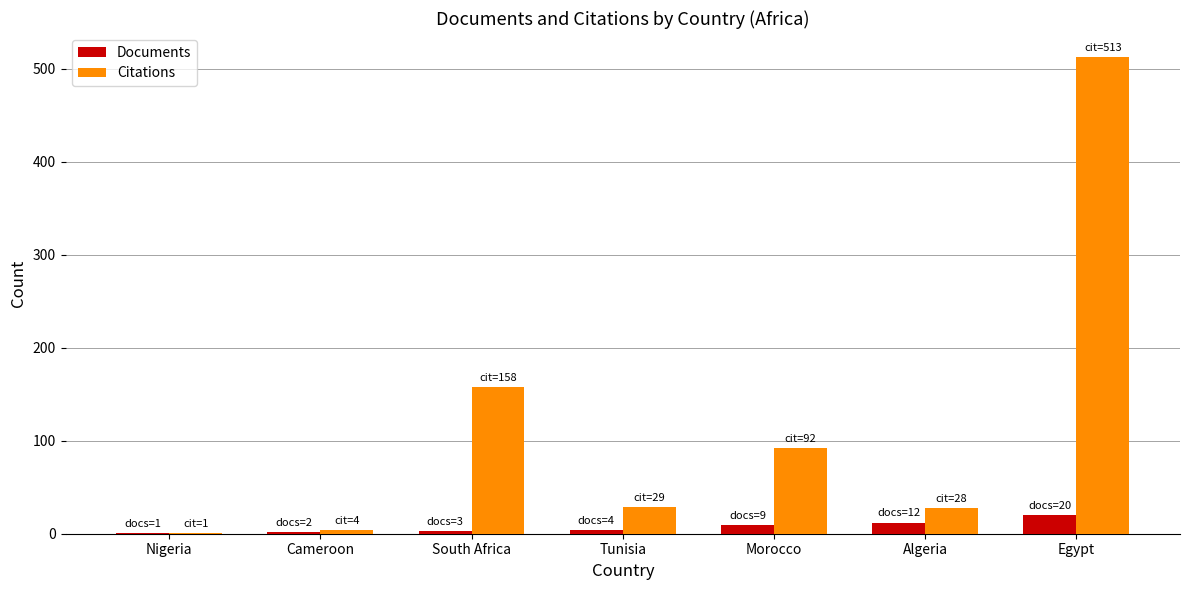

What is the approximate value of Documents at Algeria, to the nearest 10?

10